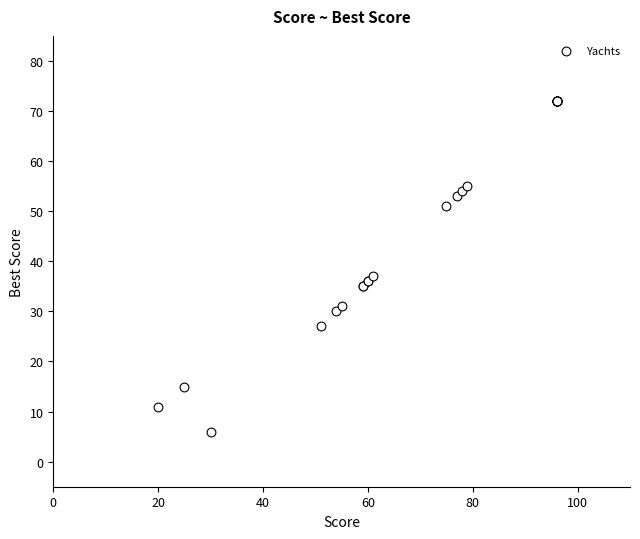

What Y value in the scatter plot is closest to 39?

37